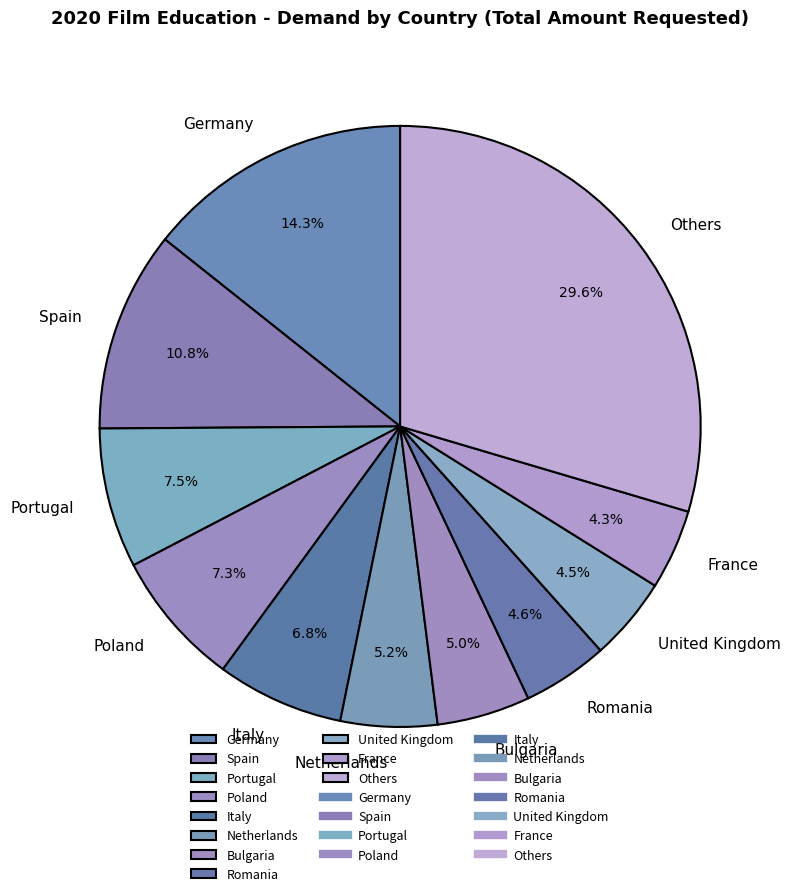

What percentage is NOT represented by Poland?

92.7%